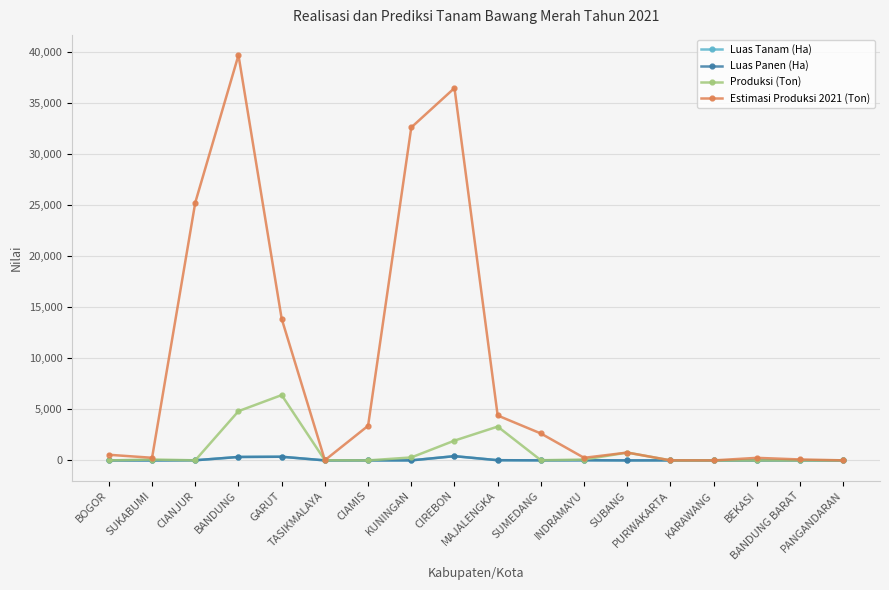

In Estimasi Produksi 2021 (Ton), how many points are lower than both neighbors (excluding endpoints)?

4